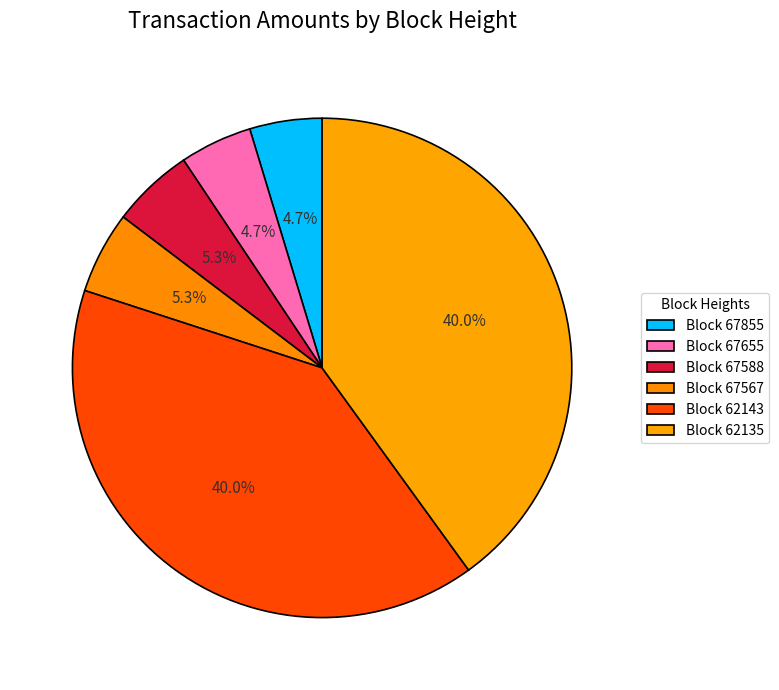

Which slice is the smallest?

67855